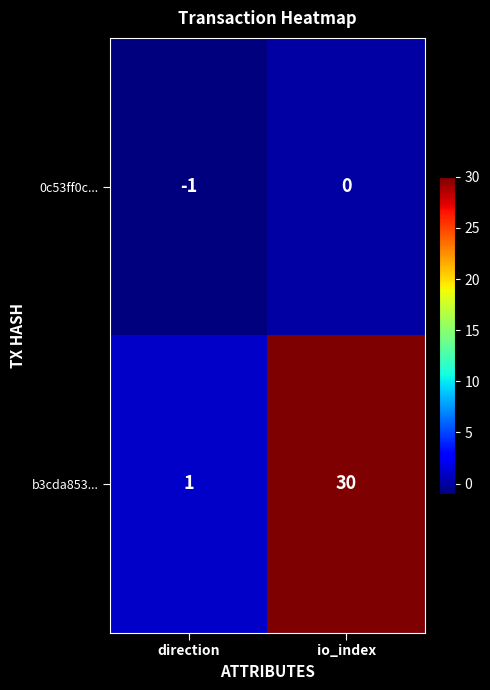

Which series has the widest spread of values?

b3cda853...